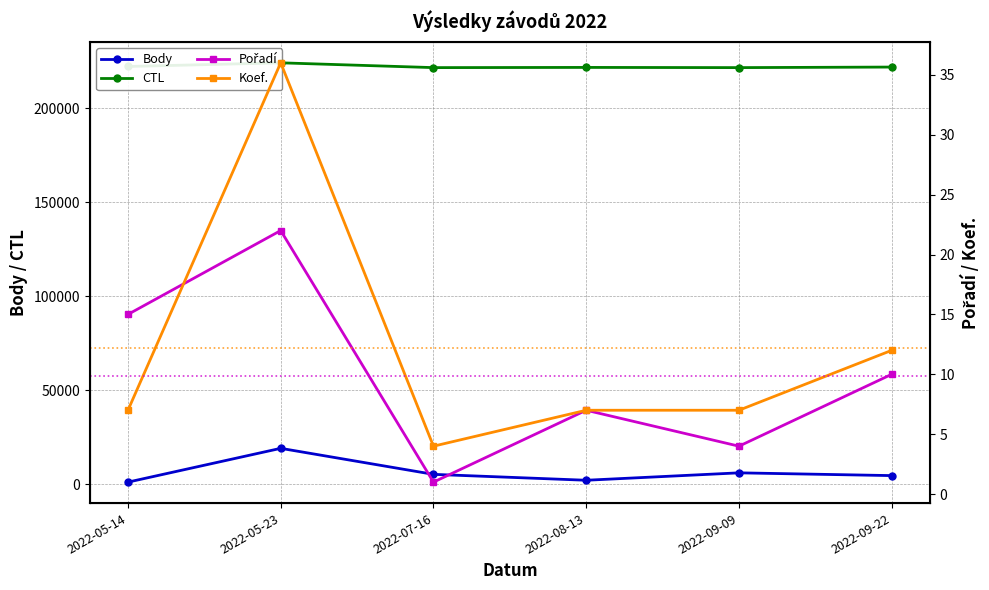

At which label does CTL reach its minimum?

2022-07-16